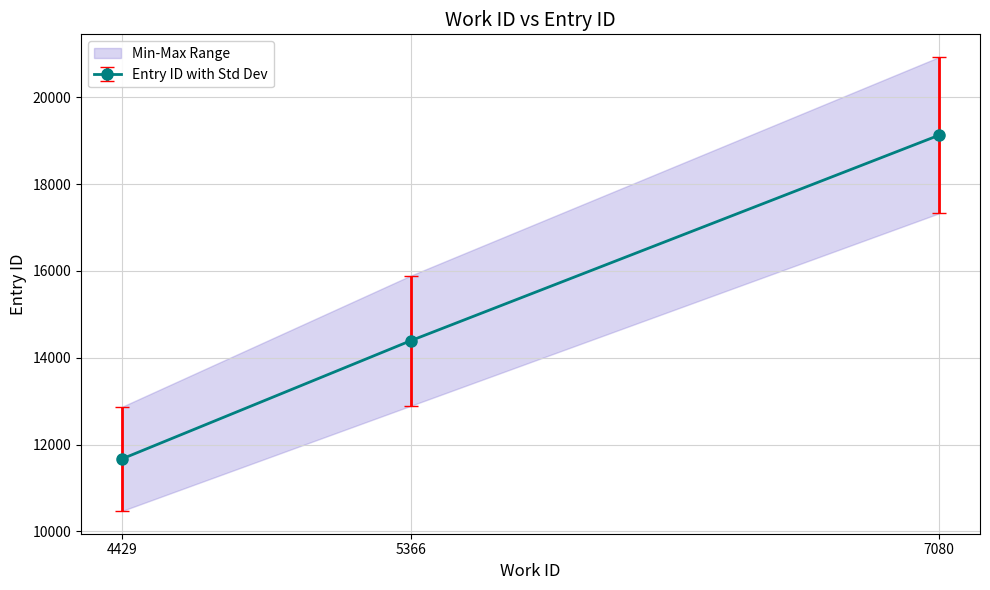

Which category has the lowest value across all series?

4429